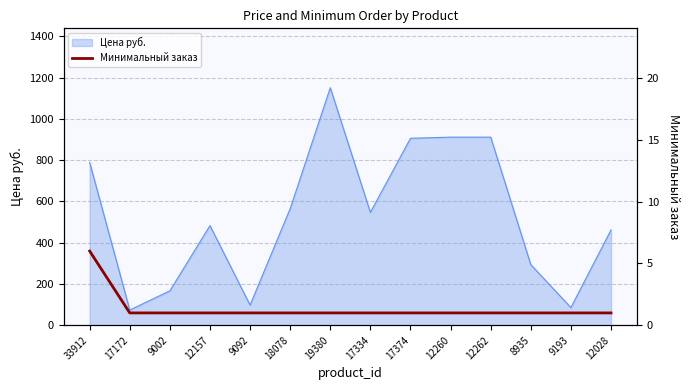

Is it true that Цена руб. equals 483.0 at 12157?

True